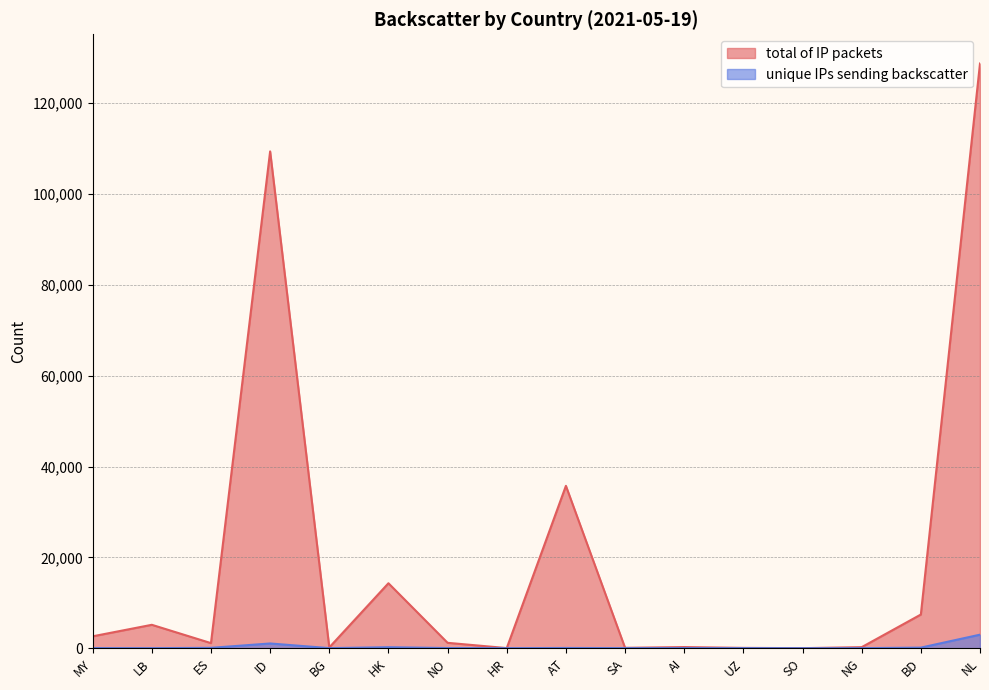

True or false: unique IPs sending backscatter and total of IP packets cross at least once.

False